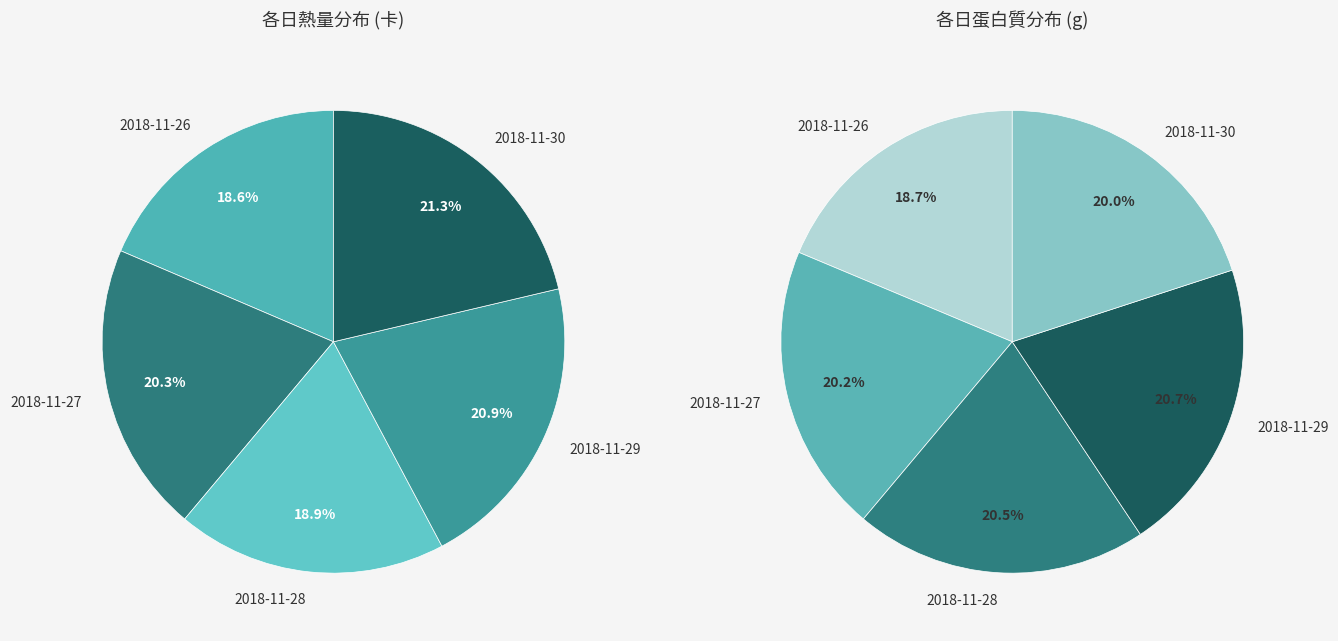

Is there a majority slice in this chart?

No